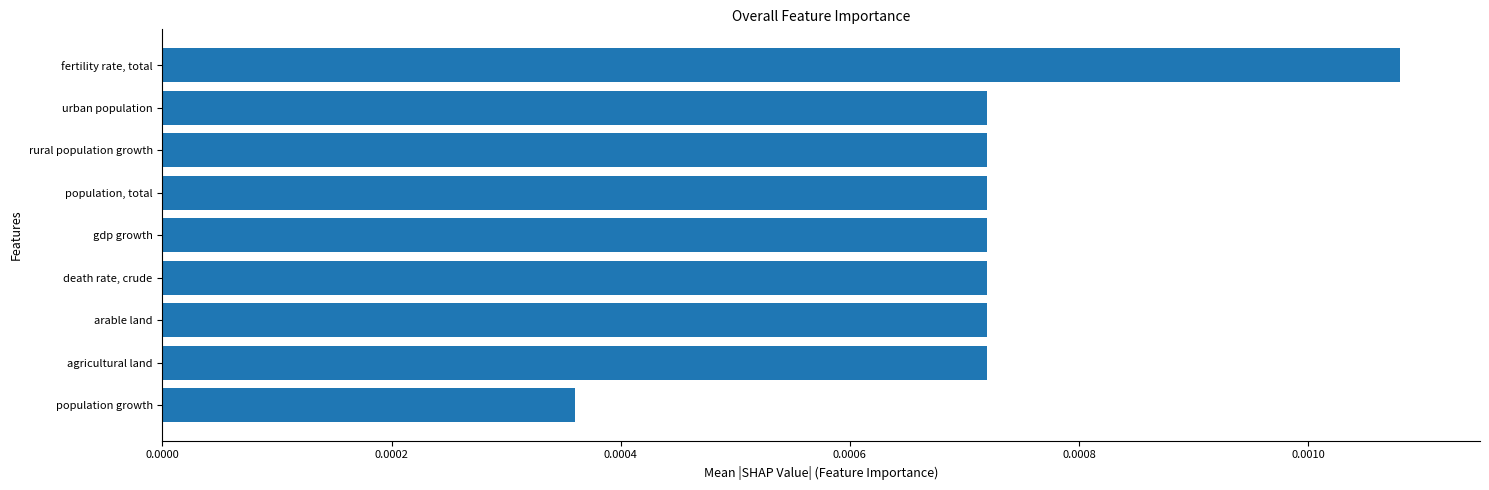

How many values are between 0 and 1?

9